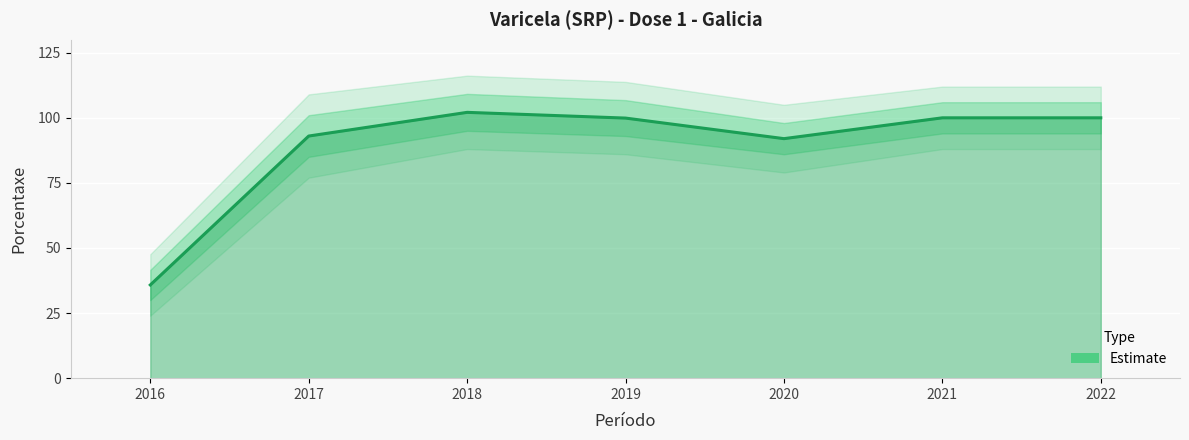

Rank the categories by value from lowest to highest.

2016, 2020, 2017, 2019, 2021, 2022, 2018